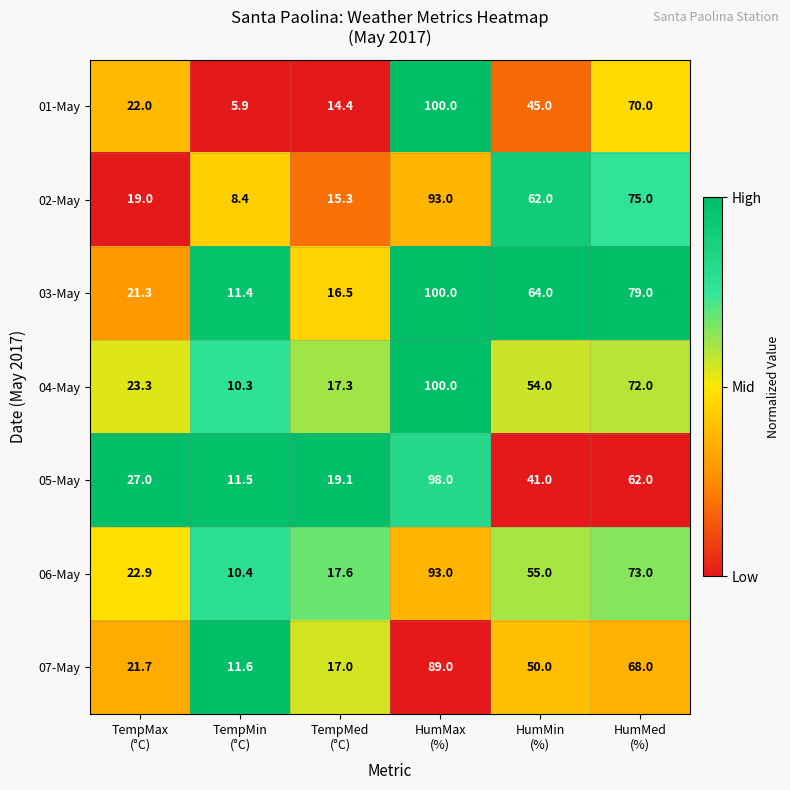

Which series has the widest spread of values?

01-May